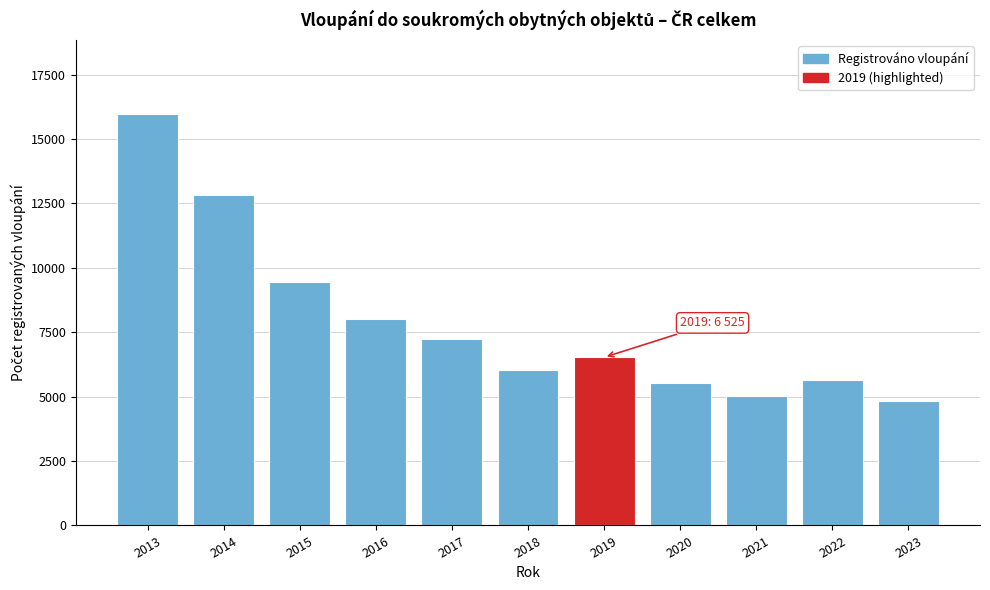

Reading left to right, list all the values displayed in this chart.

2013=15958	2014=12832	2015=9448	2016=8026	2017=7233	2018=6029	2019=6525	2020=5512	2021=5033	2022=5646	2023=4831